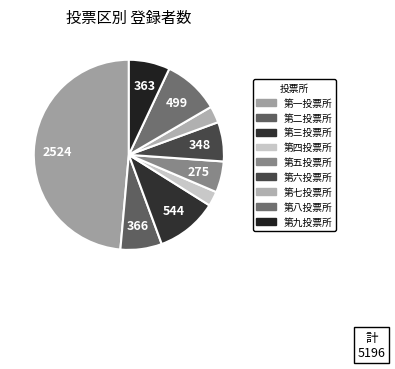

Count the number of slices in the pie.

9